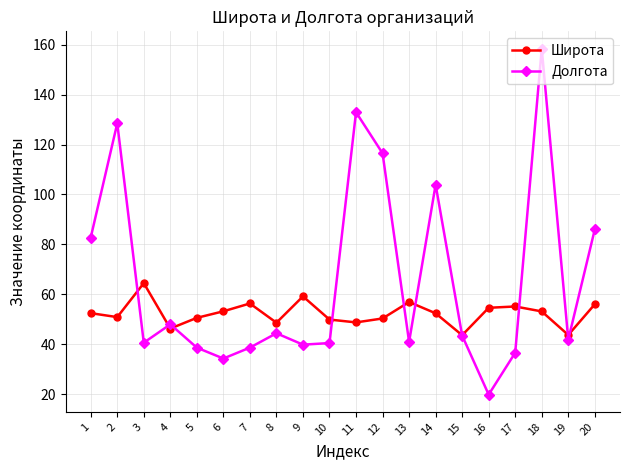

At which category does Широта reach its first local peak?

3